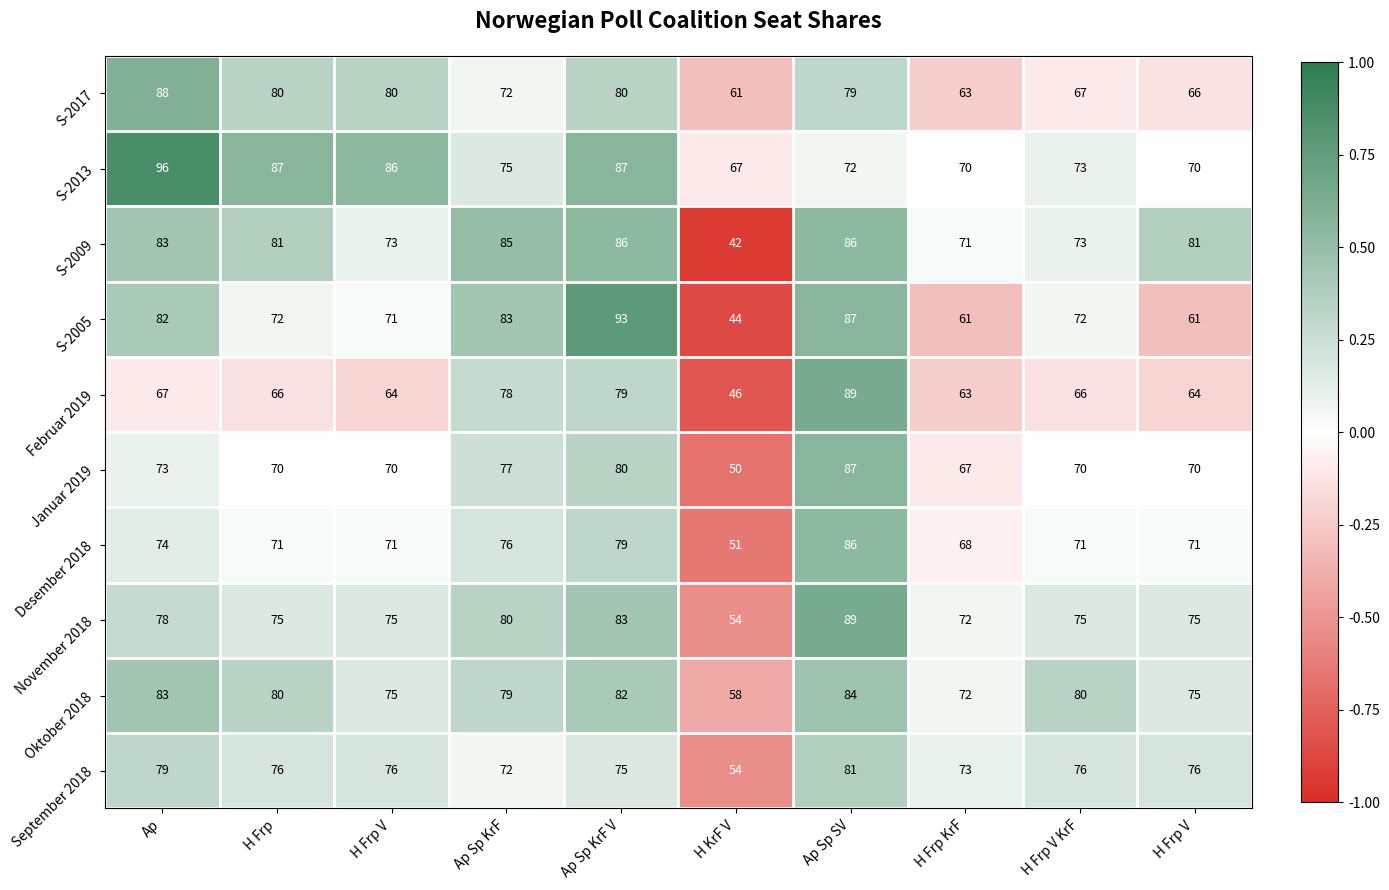

How many data points in November 2018 are less than 75?

2